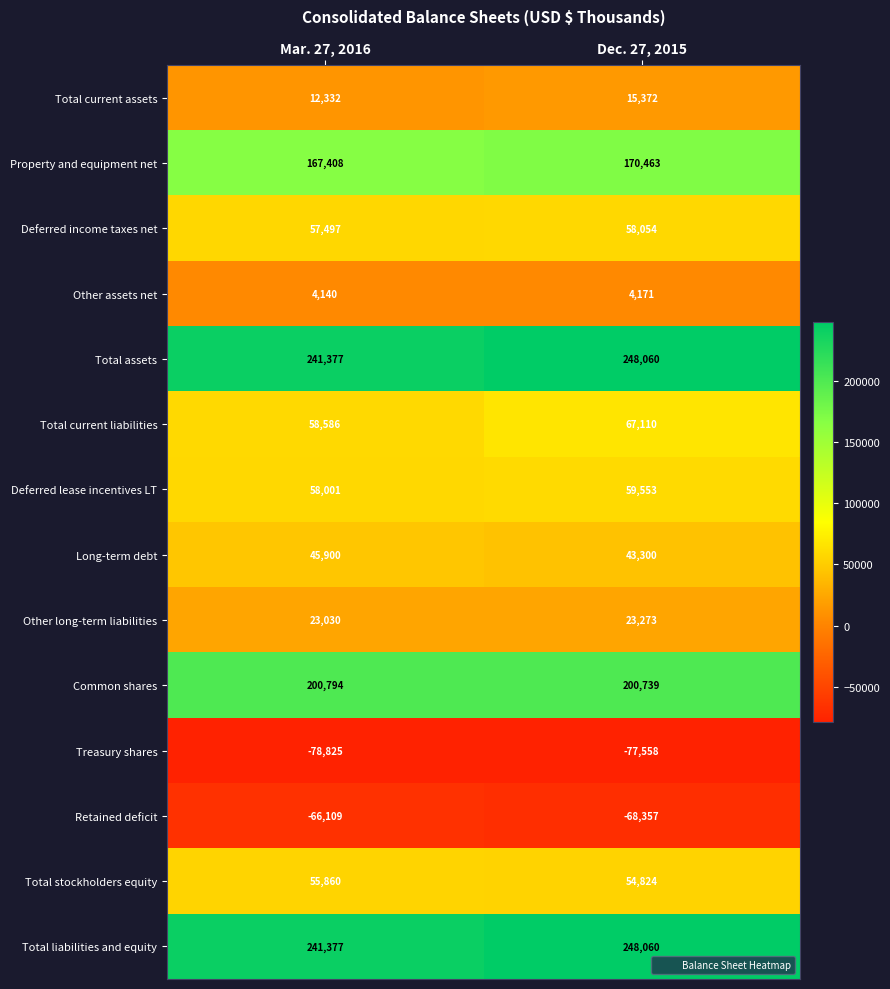

What is the total value across all series at Dec. 27, 2015?

1047064